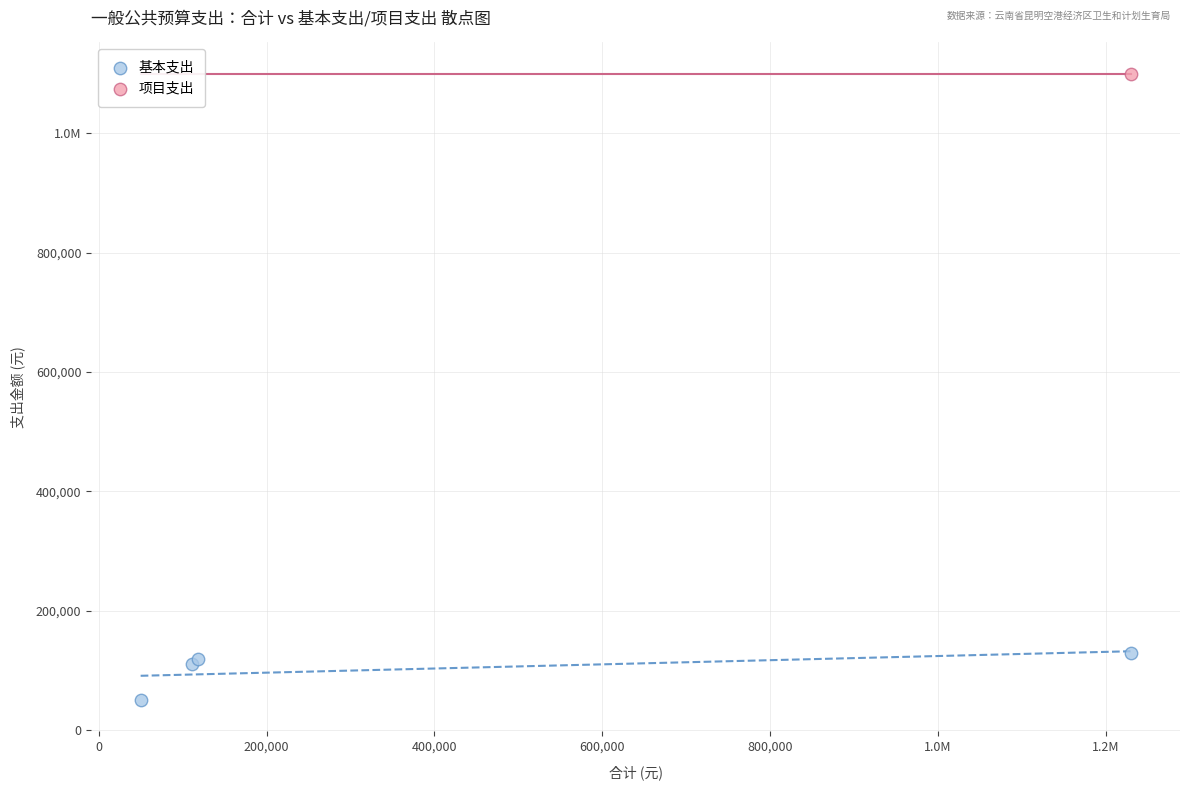

What are all the series names shown in the legend?

基本支出, 项目支出